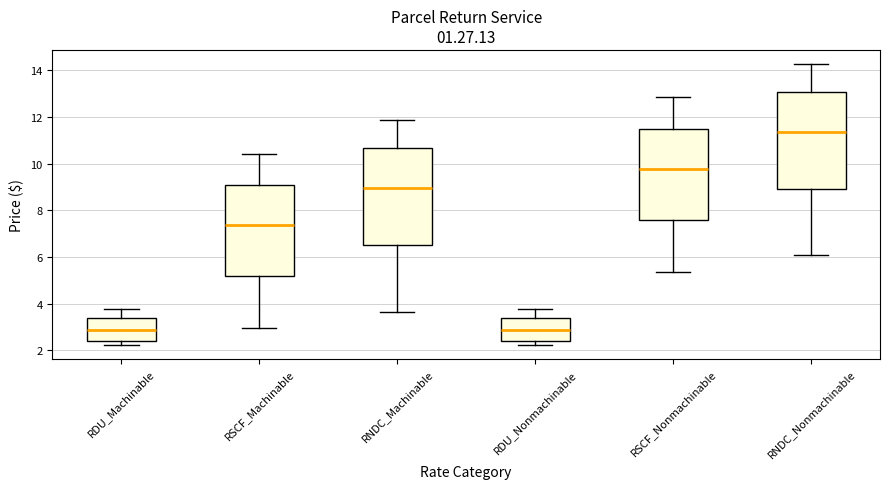

Which box has the highest median line?

RNDC_Nonmachinable